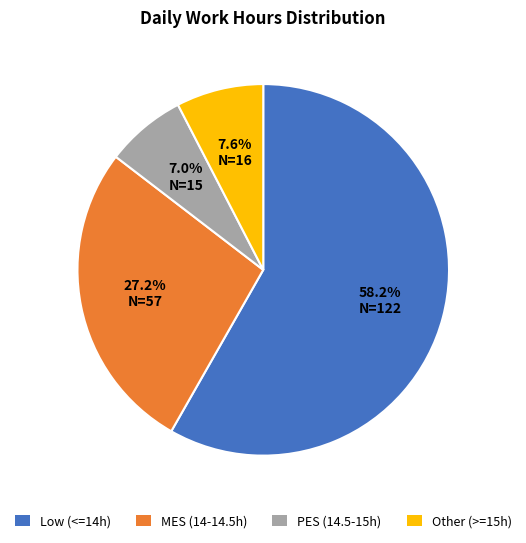

How many slices are in this pie chart?

4